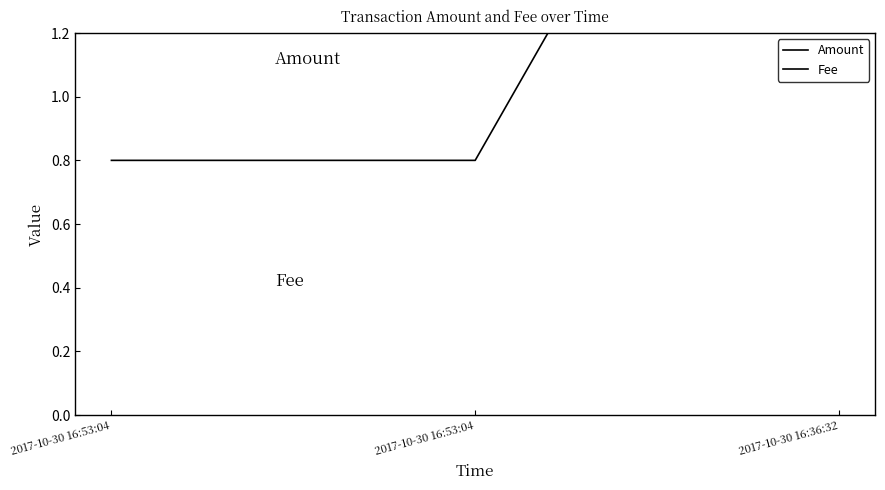

What is the value of the Amount point at the 3rd from the left?

2.8